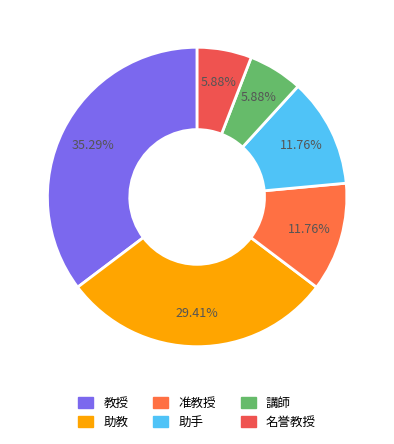

Is it true that 准教授 is 12% of the pie?

True